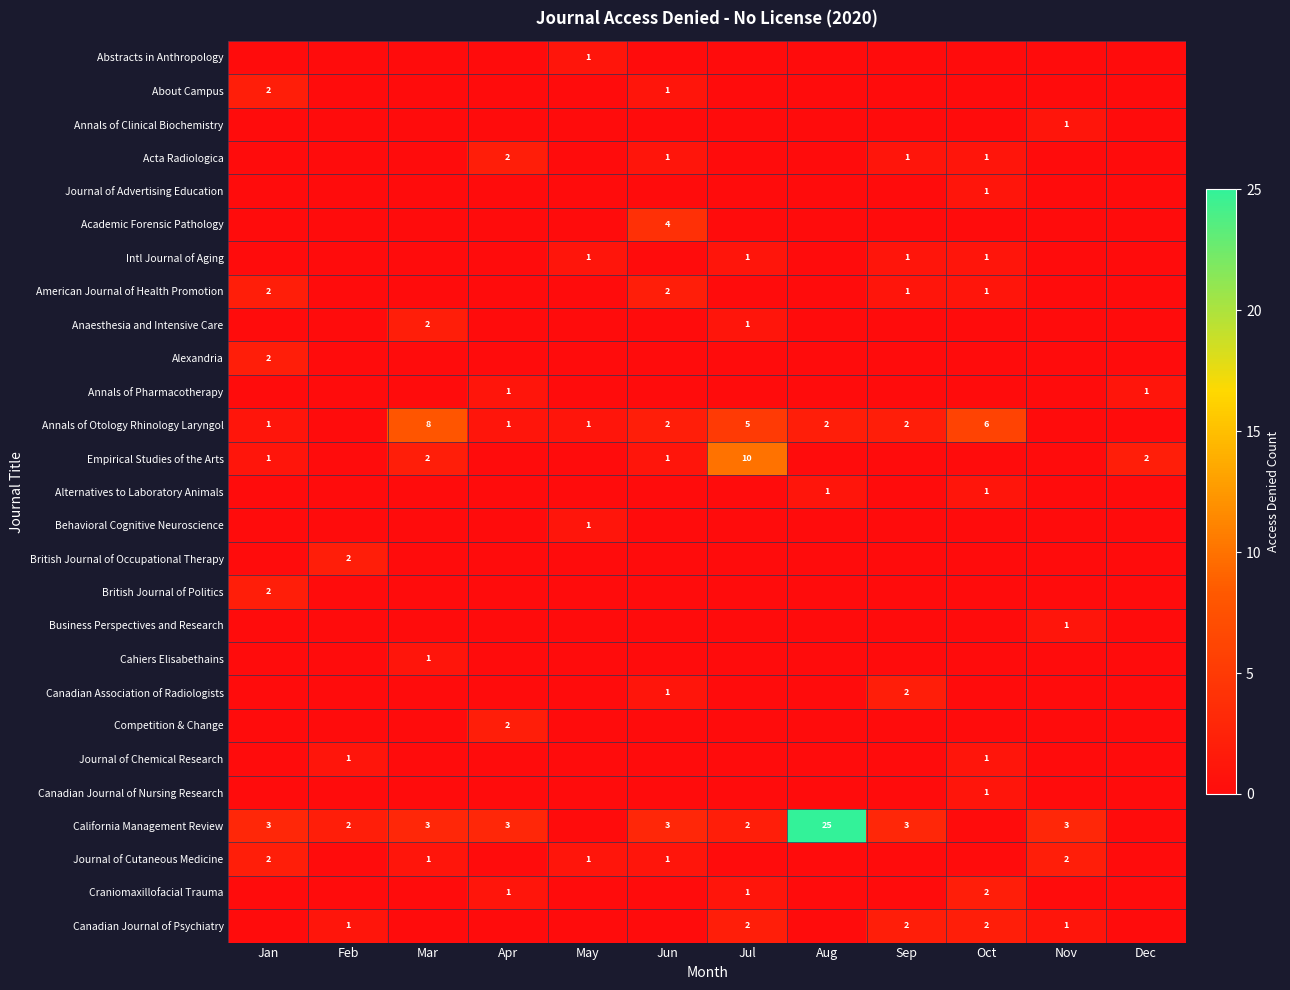

True or false: Journal of Cutaneous Medicine has a value of 0 at Jun.

False